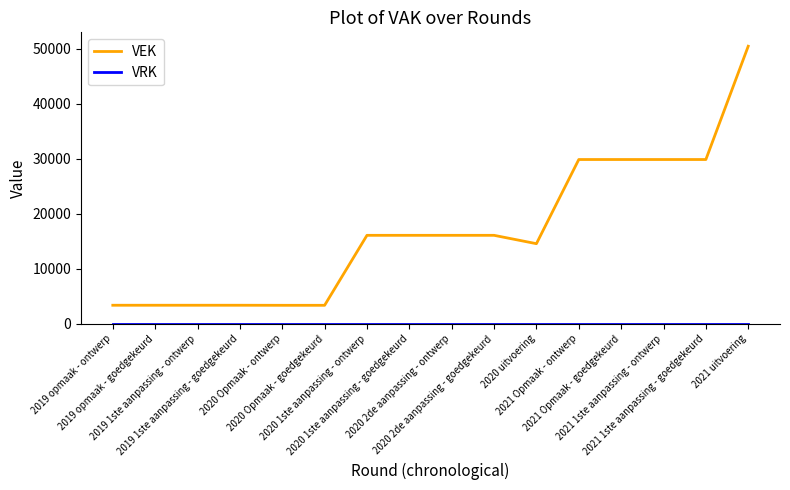

Which series has the widest spread of values?

VEK